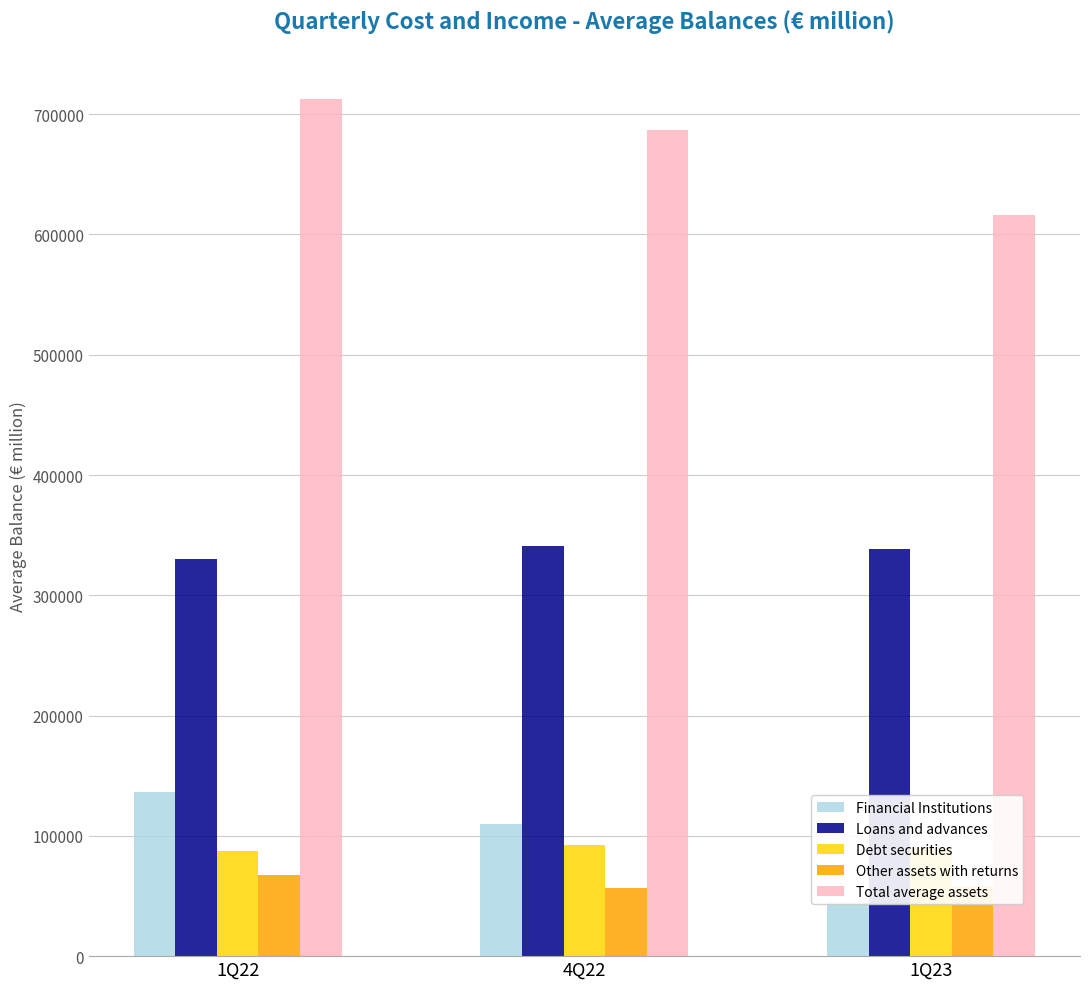

Reading left to right, transcribe all the data shown in this chart.

Financial Institutions: 1Q22=136446	4Q22=109694	1Q23=44740
Loans and advances: 1Q22=329860	4Q22=340765	1Q23=338447
Debt securities: 1Q22=87510	4Q22=92004	1Q23=90225
Other assets with returns: 1Q22=67709	4Q22=56321	1Q23=57929
Total average assets: 1Q22=712980	4Q22=686491	1Q23=616023